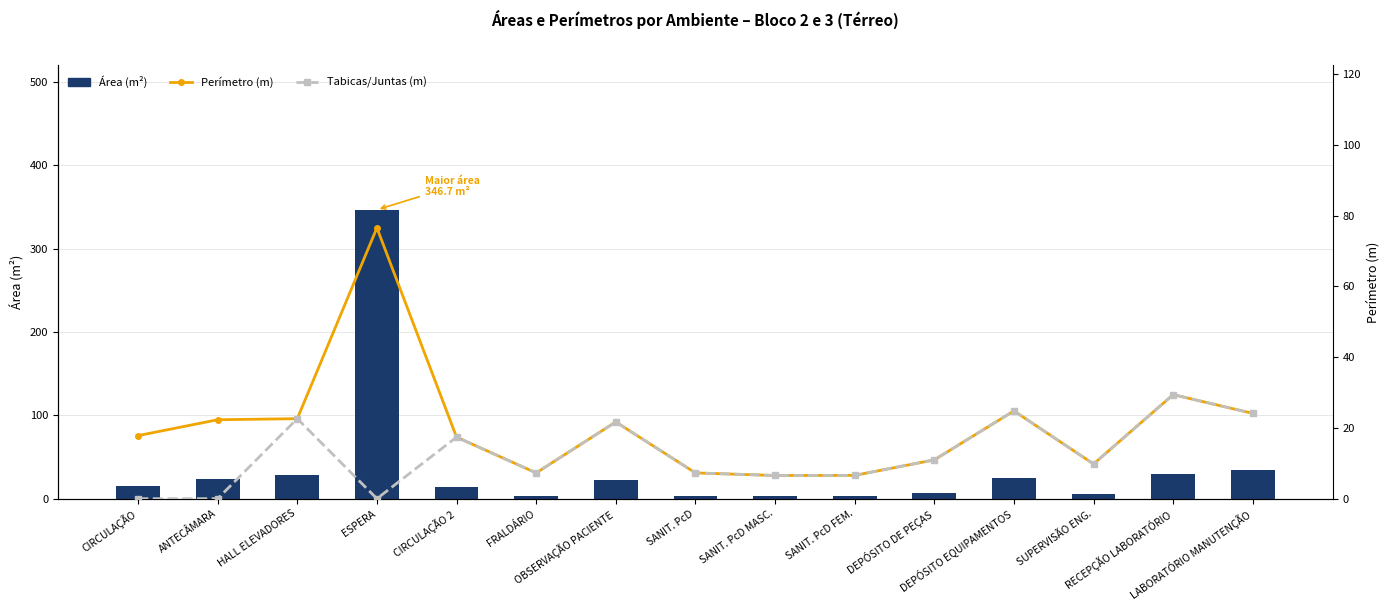

Reading left to right, transcribe all the data shown in this chart.

Área m²: CIRCULAÇÃO=15.1	ANTECÂMARA=23.3	HALL ELEVADORES=28.6	ESPERA=346.7	CIRCULAÇÃO 2=13.6	FRALDÁRIO=3.2	OBSERVAÇÃO PACIENTE=22.6	SANIT. PcD=3.2	SANIT. PcD MASC.=2.7	SANIT. PcD FEM.=2.7	DEPÓSITO DE PEÇAS=7.2	DEPÓSITO EQUIPAMENTOS=25.3	SUPERVISÃO ENG.=6.0	RECEPÇÃO LABORATÓRIO=29.6	LABORATÓRIO MANUTENÇÃO=34.4
Perímetro (m): CIRCULAÇÃO=17.8	ANTECÂMARA=22.3	HALL ELEVADORES=22.6	ESPERA=76.5	CIRCULAÇÃO 2=17.4	FRALDÁRIO=7.3	OBSERVAÇÃO PACIENTE=21.7	SANIT. PcD=7.3	SANIT. PcD MASC.=6.5	SANIT. PcD FEM.=6.6	DEPÓSITO DE PEÇAS=11.0	DEPÓSITO EQUIPAMENTOS=24.8	SUPERVISÃO ENG.=9.8	RECEPÇÃO LABORATÓRIO=29.4	LABORATÓRIO MANUTENÇÃO=24.1
Tabicas/Juntas (m): CIRCULAÇÃO=0.0	ANTECÂMARA=0.0	HALL ELEVADORES=22.6	ESPERA=0.0	CIRCULAÇÃO 2=17.4	FRALDÁRIO=7.3	OBSERVAÇÃO PACIENTE=21.7	SANIT. PcD=7.3	SANIT. PcD MASC.=6.5	SANIT. PcD FEM.=6.6	DEPÓSITO DE PEÇAS=11.0	DEPÓSITO EQUIPAMENTOS=24.8	SUPERVISÃO ENG.=9.8	RECEPÇÃO LABORATÓRIO=29.4	LABORATÓRIO MANUTENÇÃO=24.1